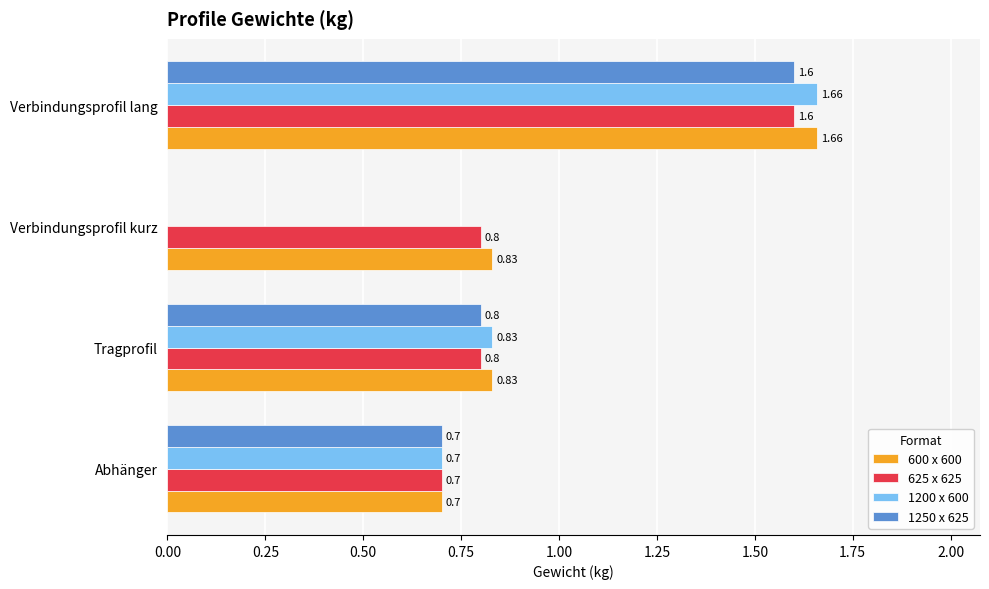

At which category is the sum across all series the highest?

Verbindungsprofil lang